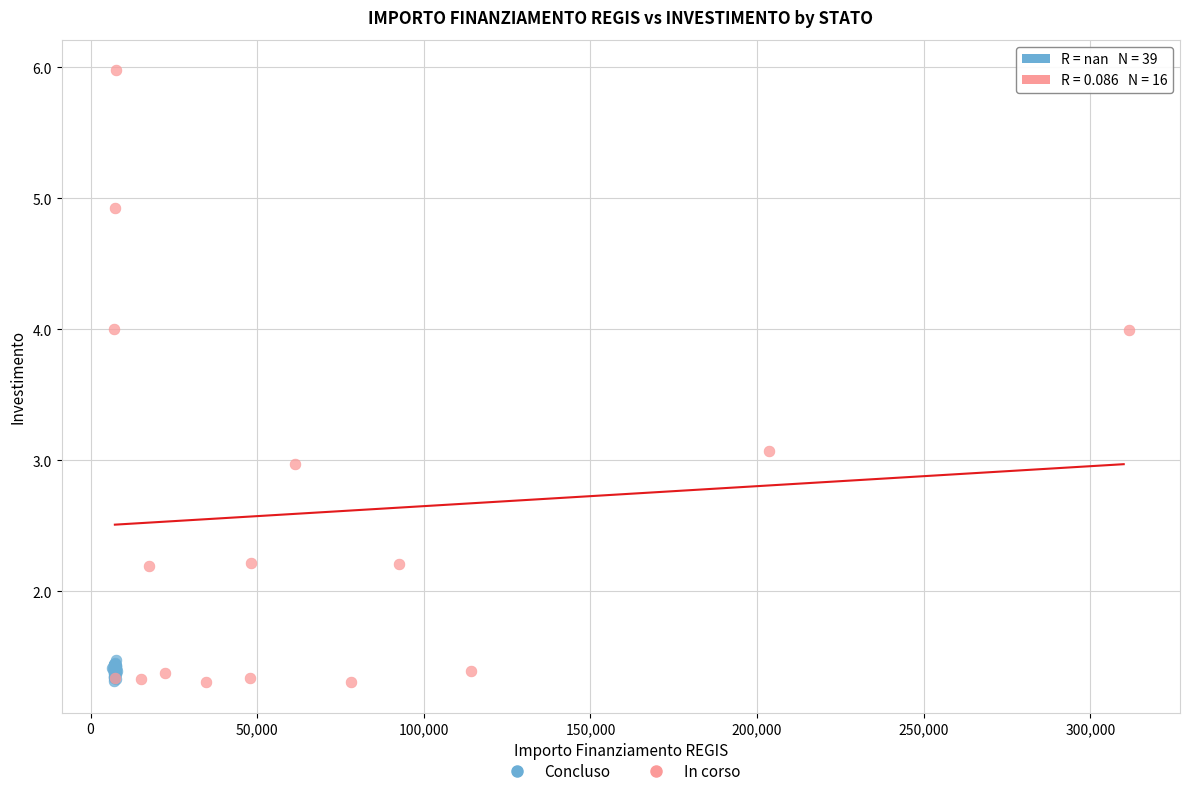

Which series contains the highest Y value?

In corso